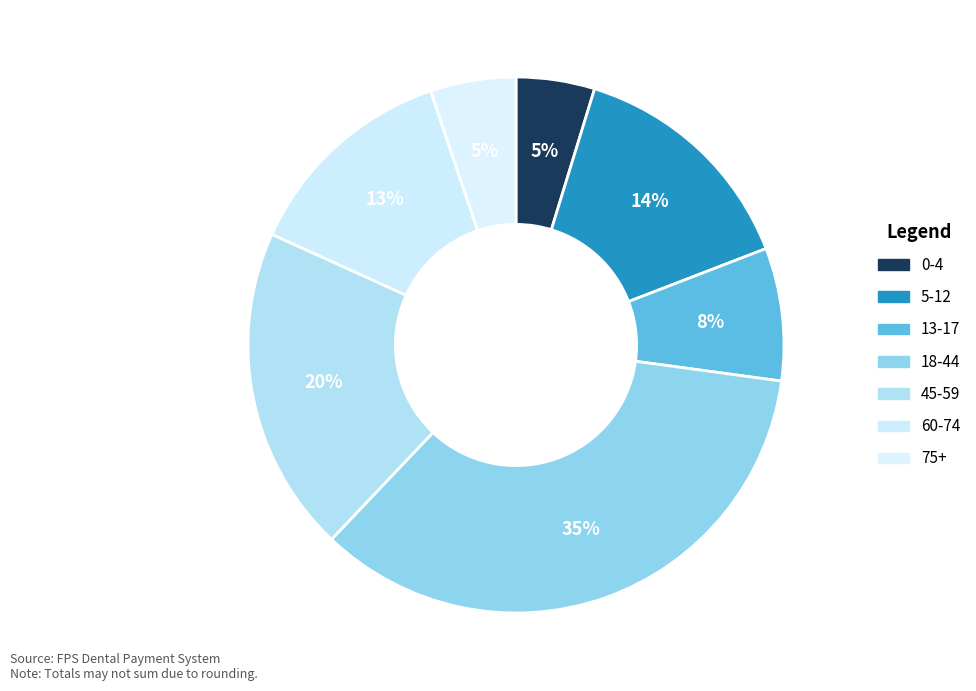

Is there any slice that represents more than half of the pie?

No